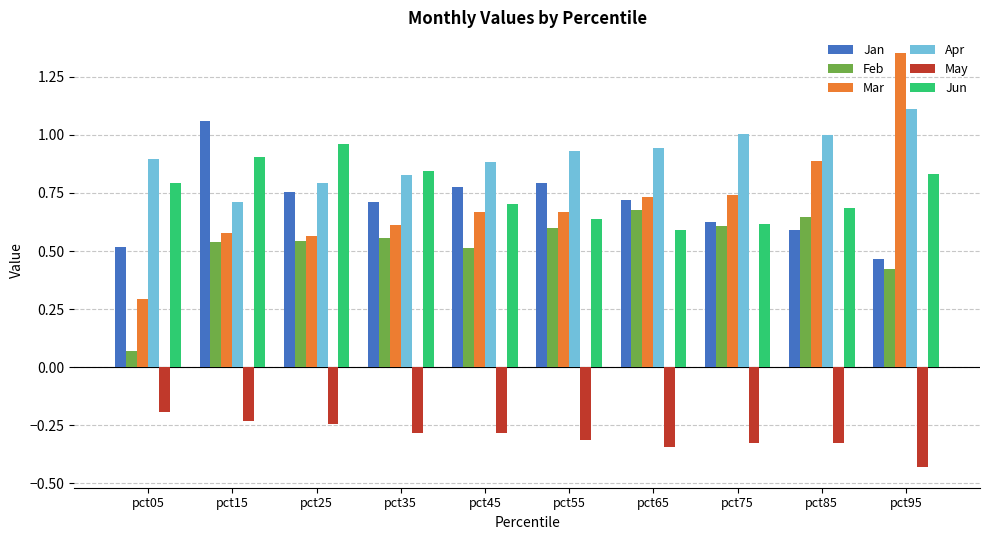

How many groups of bars are there?

10